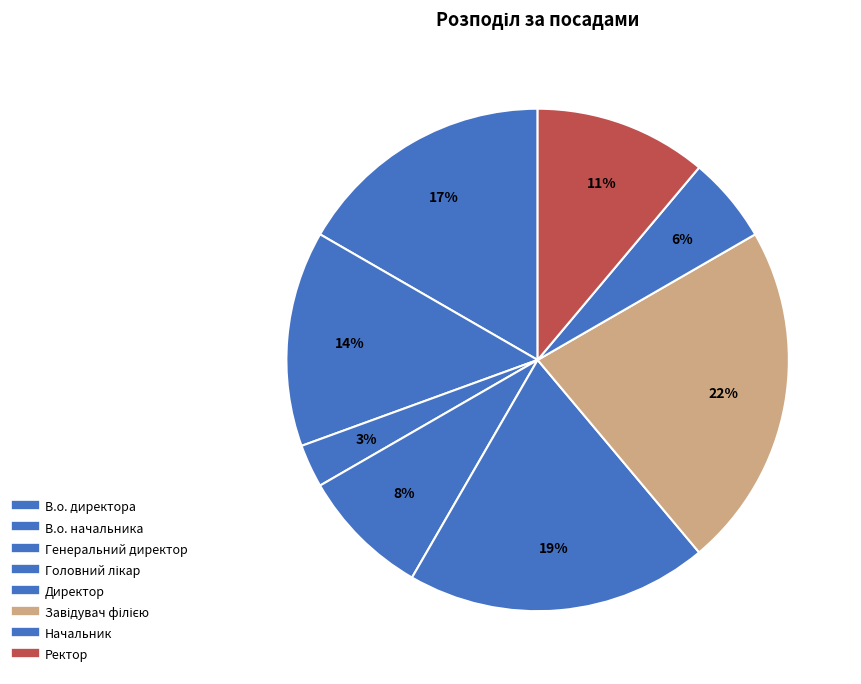

The Головний лікар slice represents 15% of the pie. True or false?

False